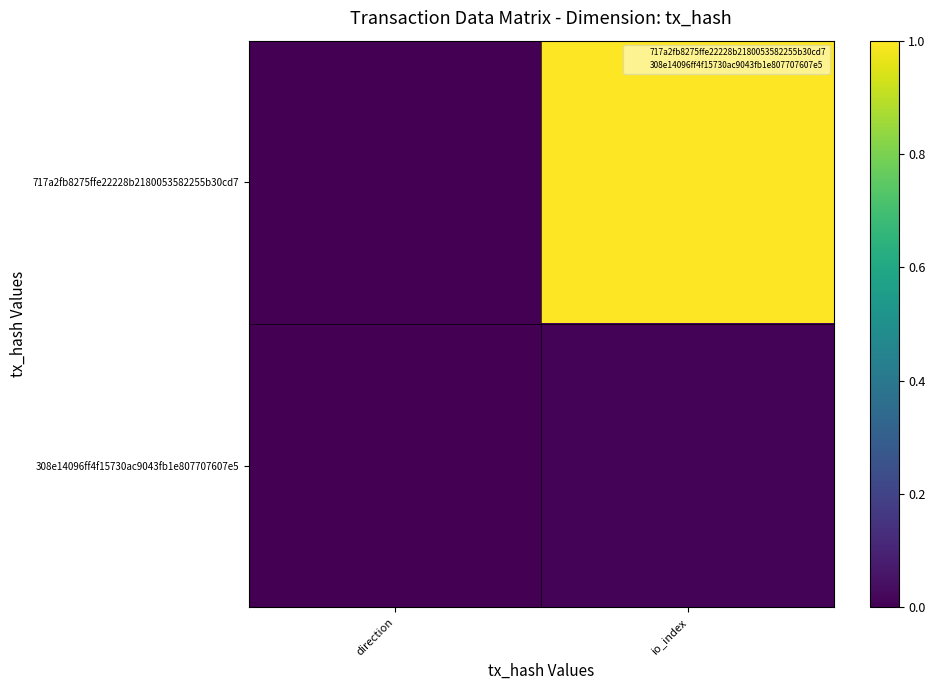

Count the number of data series in this chart.

2